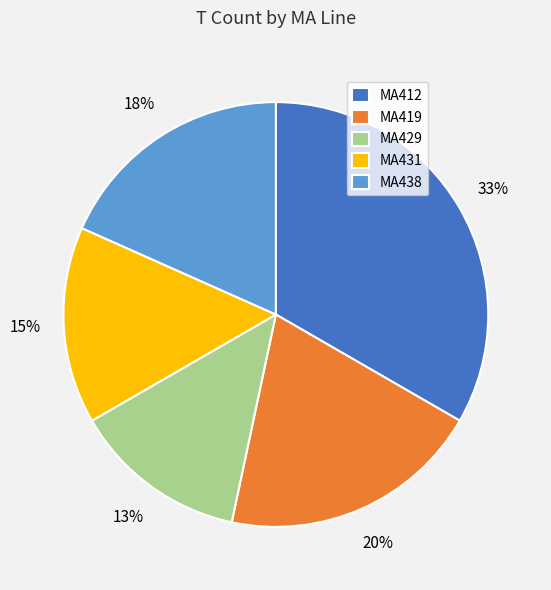

Is the sum of MA429 and MA438 greater than half?

No